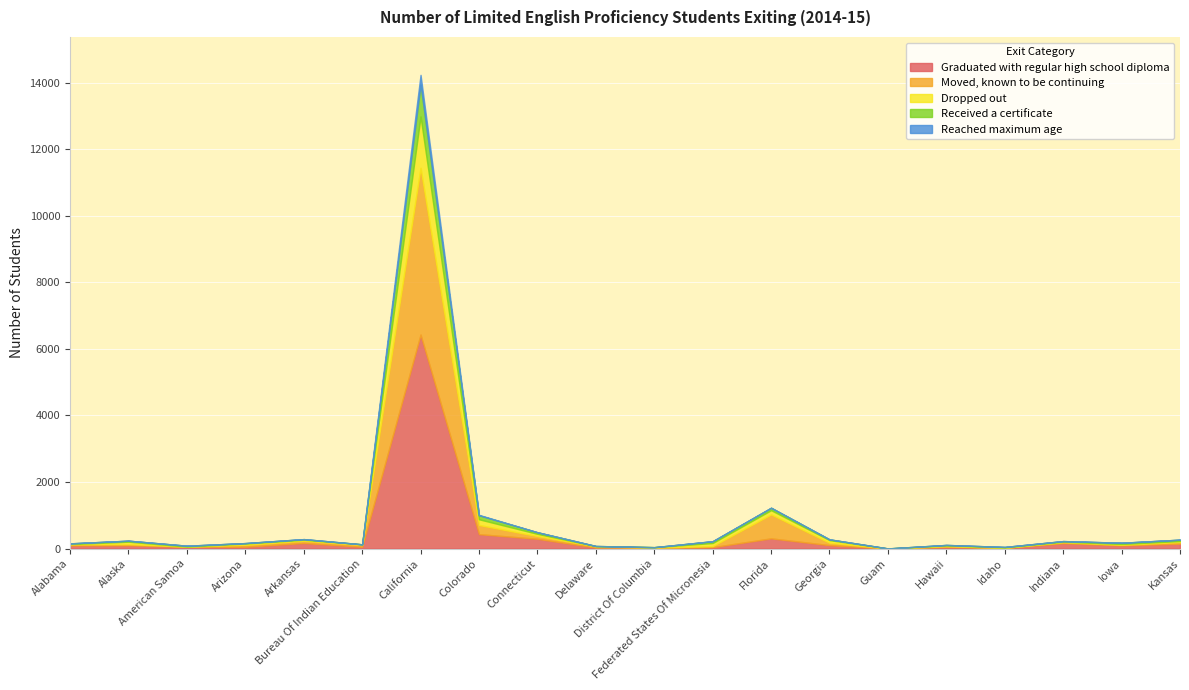

List the series in order of their peak value, lowest first.

Reached maximum age, Received a certificate, Dropped out, Moved, known to be continuing, Graduated with regular high school diploma